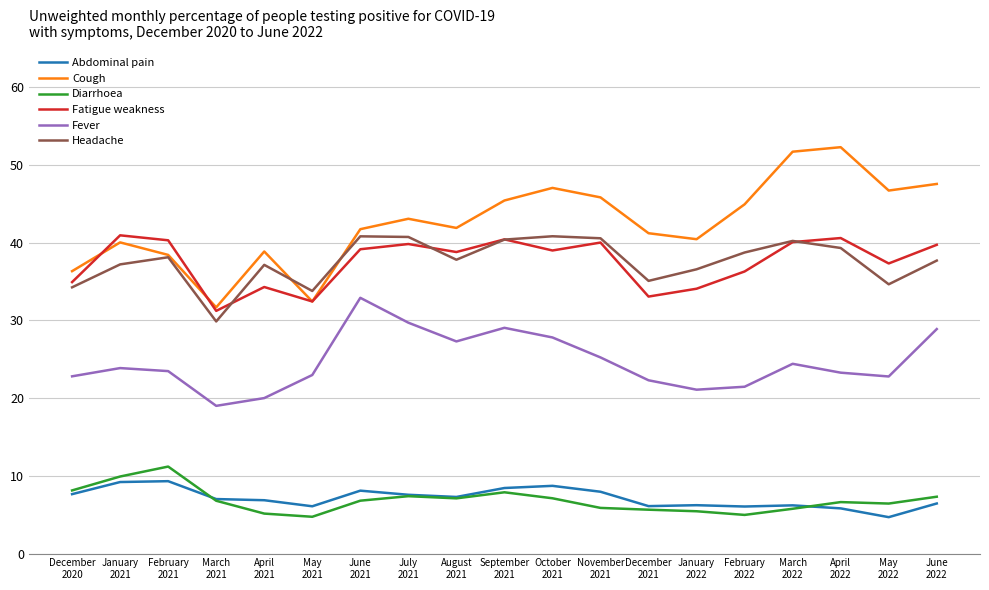

True or false: Fatigue weakness and Diarrhoea intersect in this chart.

False